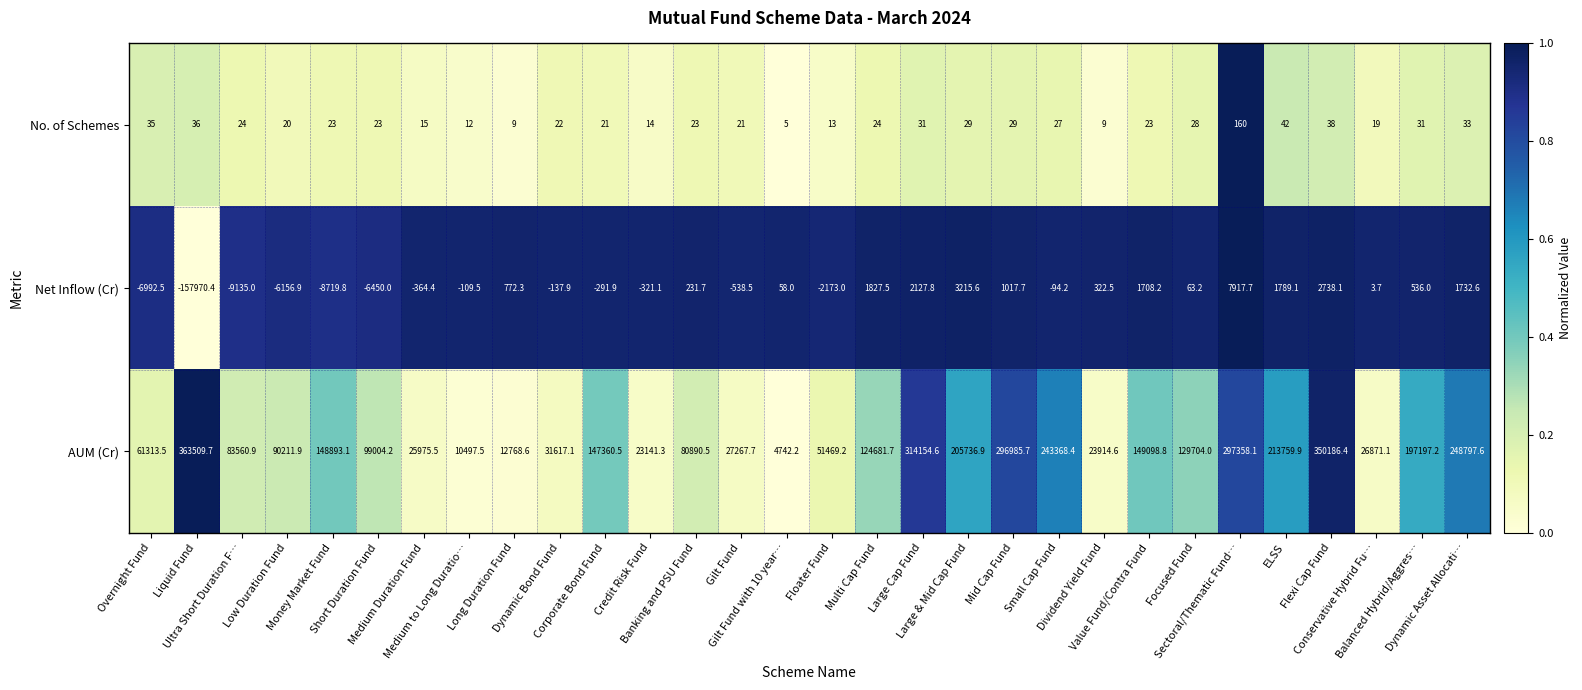

Count the number of data series in this chart.

3